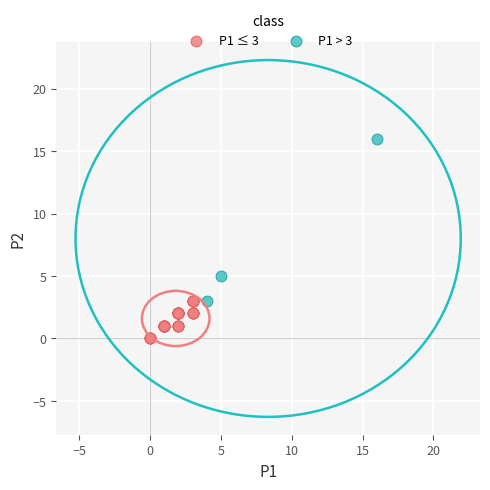

Which series reaches the maximum Y coordinate?

P1 > 3